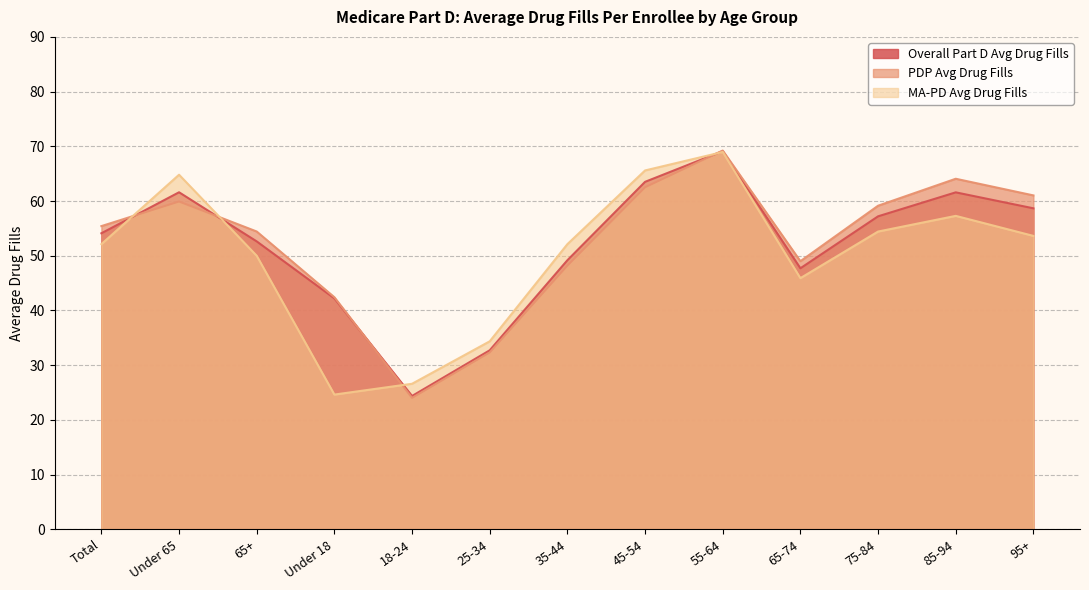

What is the average value of the MA-PD Avg Drug Fills series?

50.0